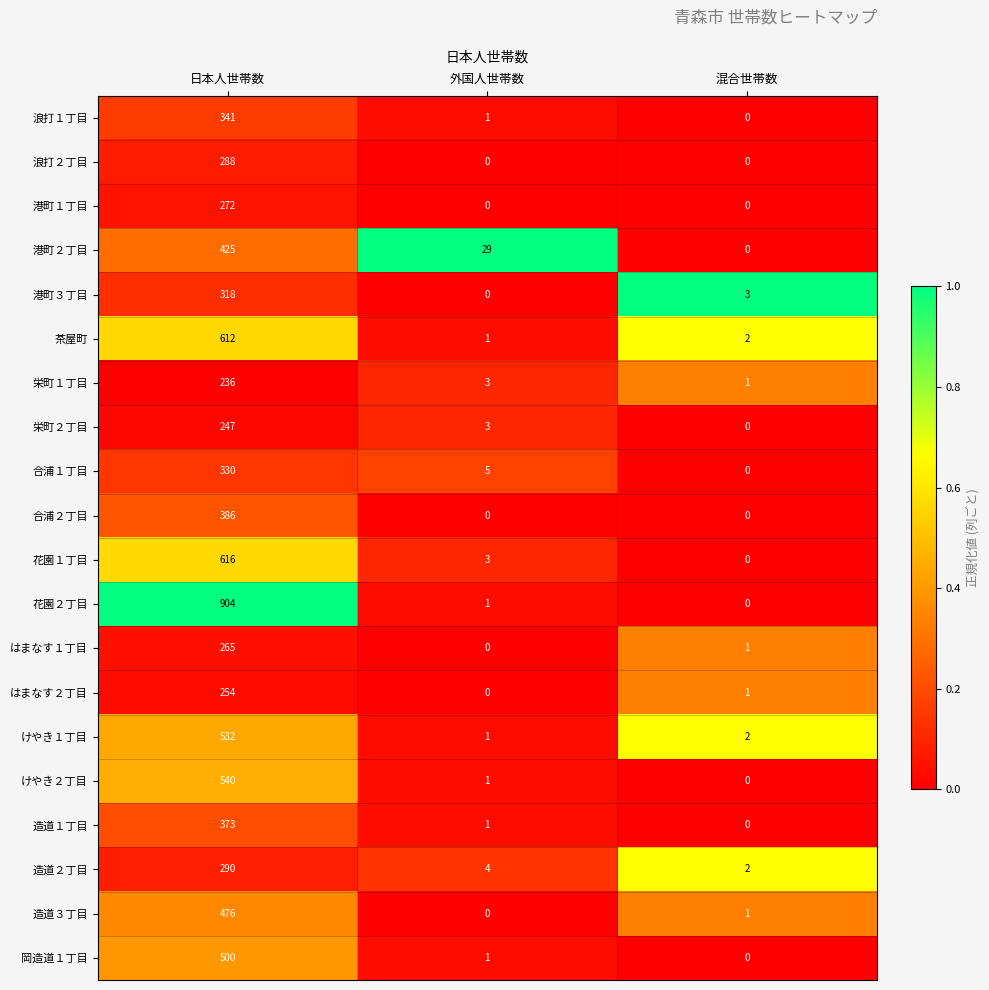

What is the difference between the highest and lowest values at 日本人世帯数?

668